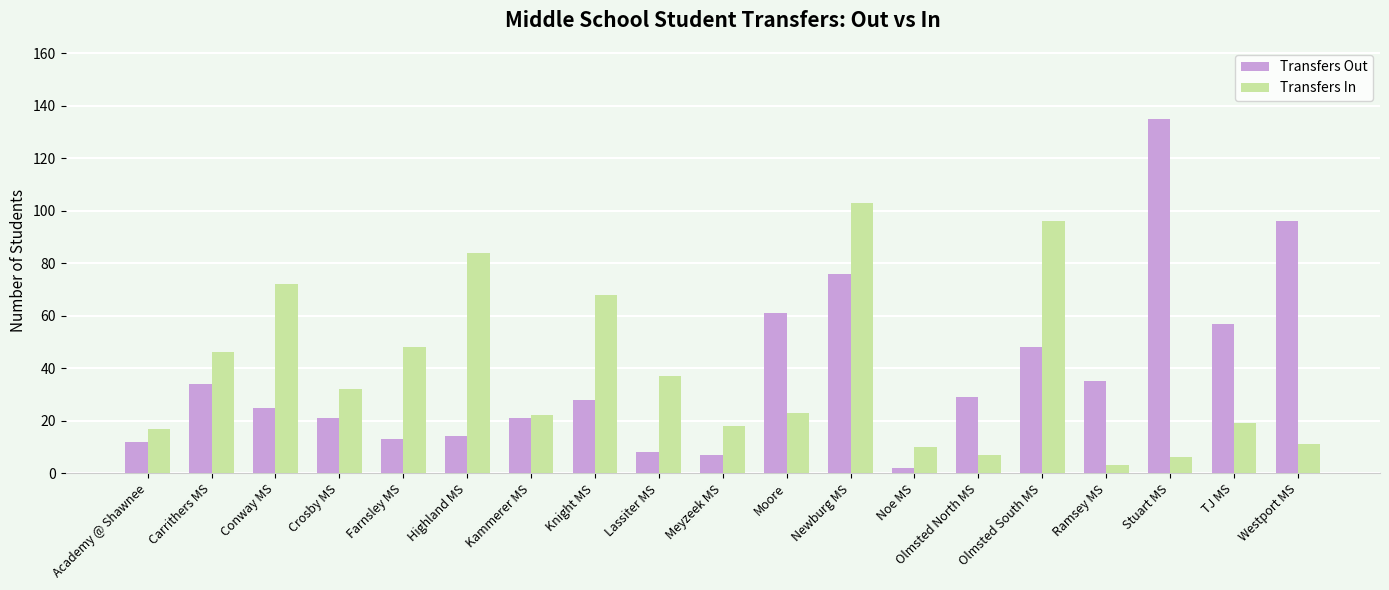

What is the average value of the Transfers In series?

38